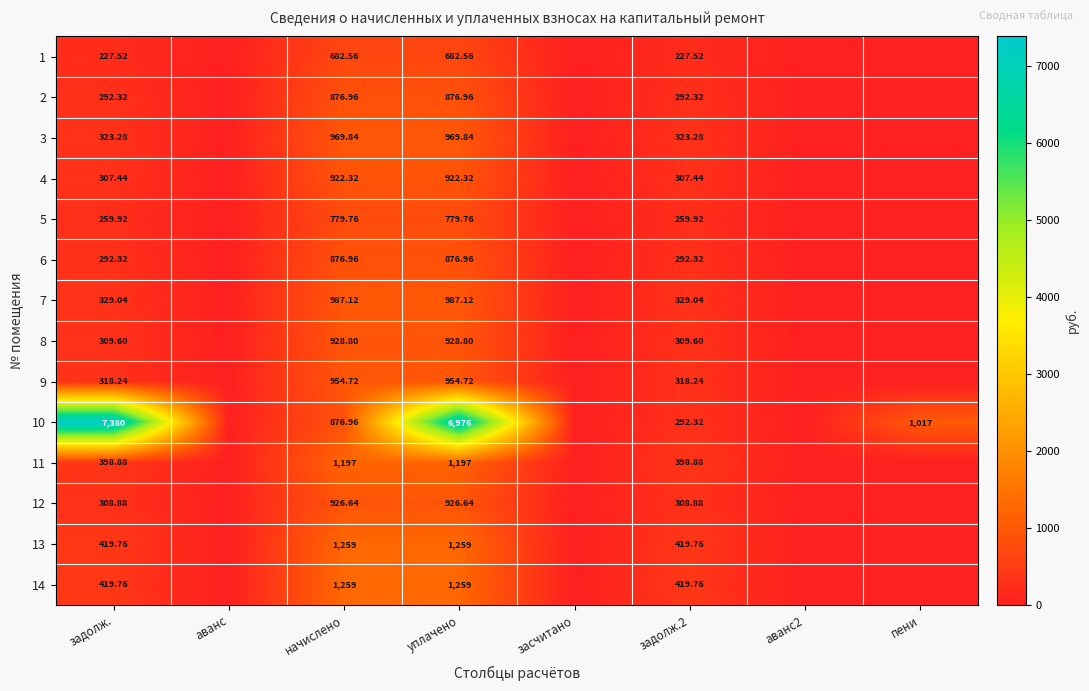

What is the difference between the highest and lowest values at задолж.?

7152.5